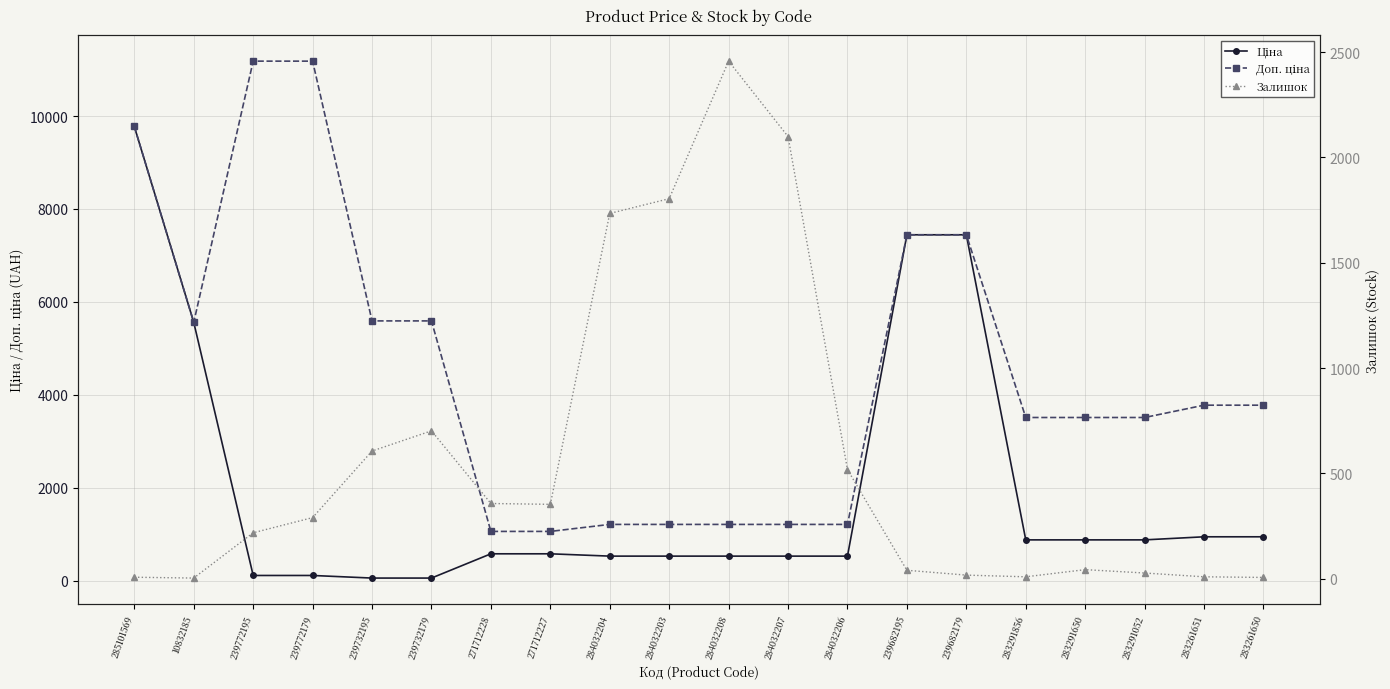

Which series has the widest spread of values?

Доп. ціна